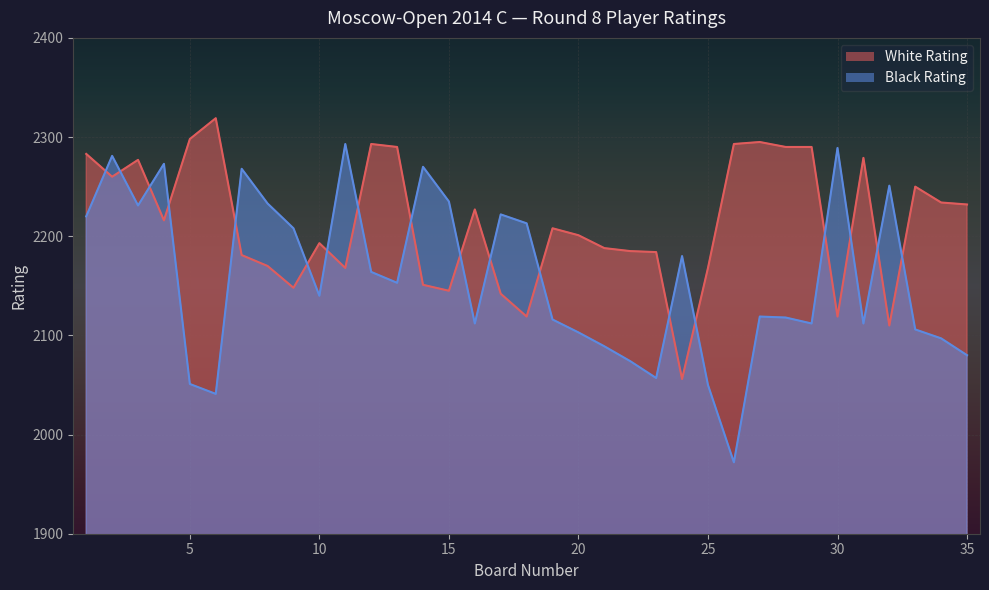

What are all the series names shown in the legend?

White Rating, Black Rating